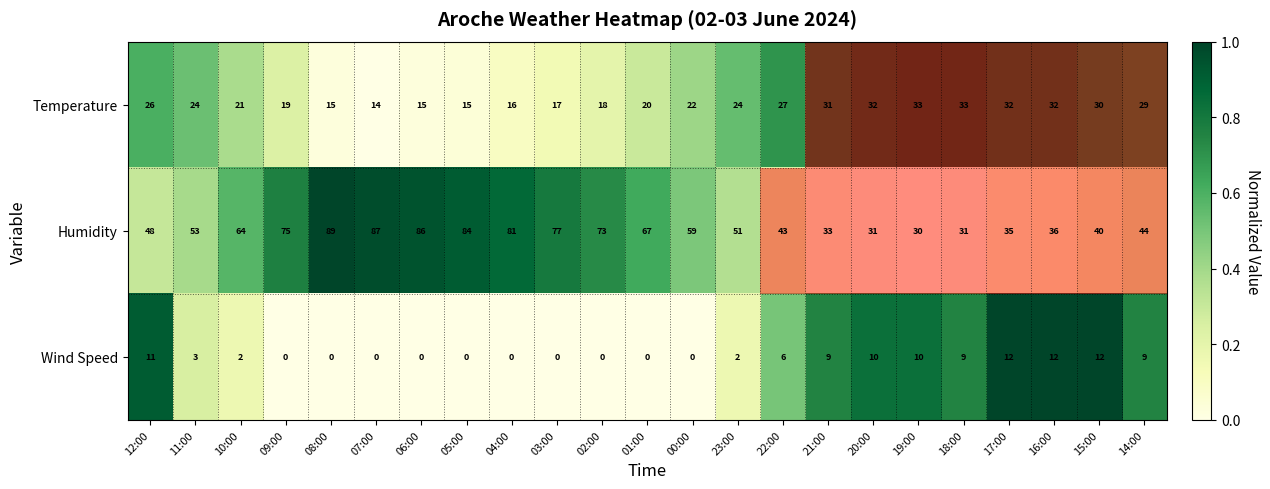

What is the lowest value of the Humidity series?

30